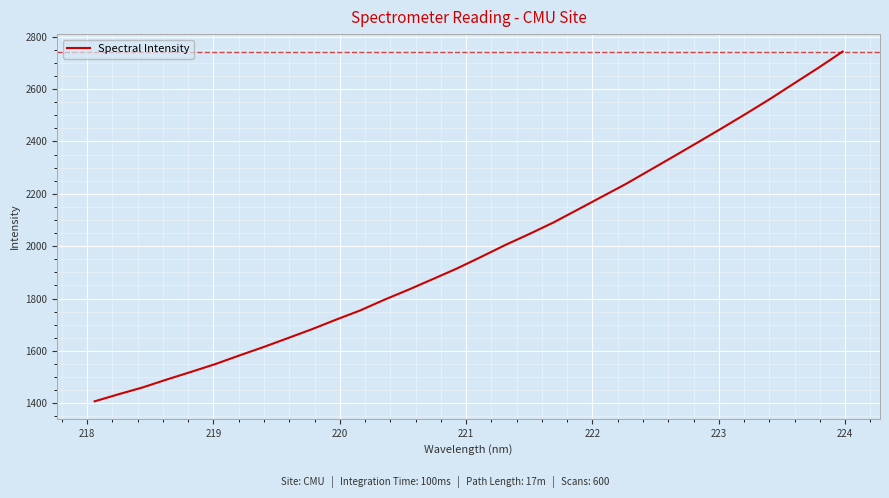

True or false: there are more than 1 points higher than both neighbors.

False